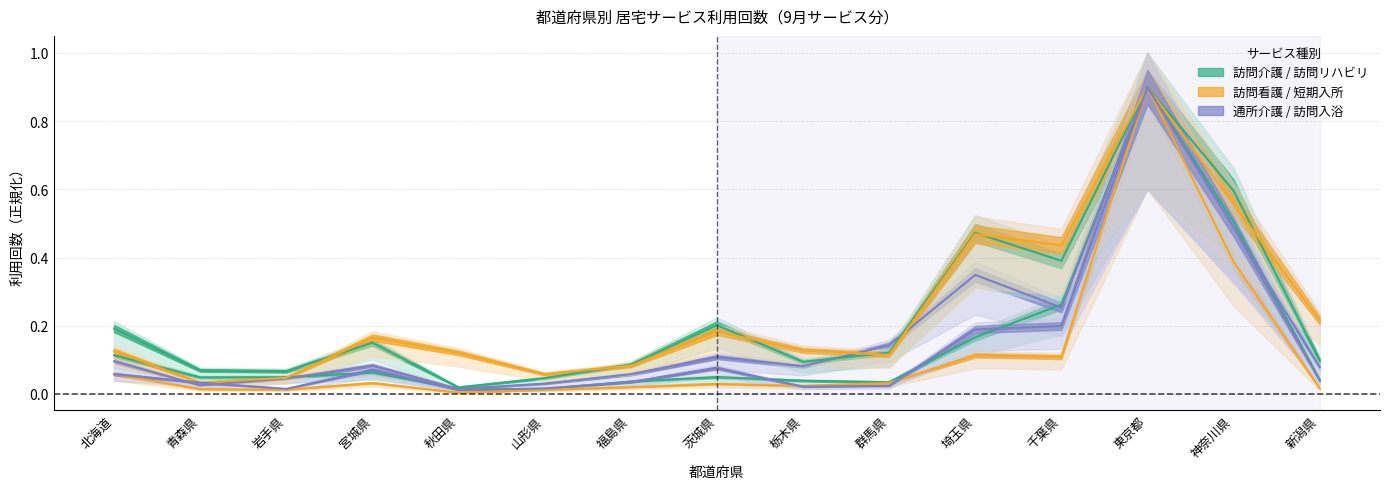

What value does the 訪問看護 series have at 北海道?

0.1